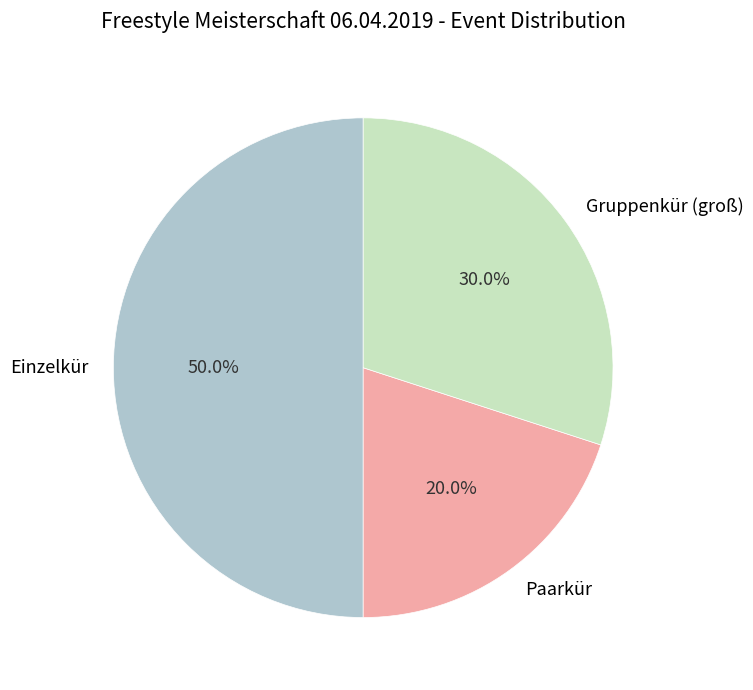

True or false: Einzelkür accounts for 59% of the total.

False